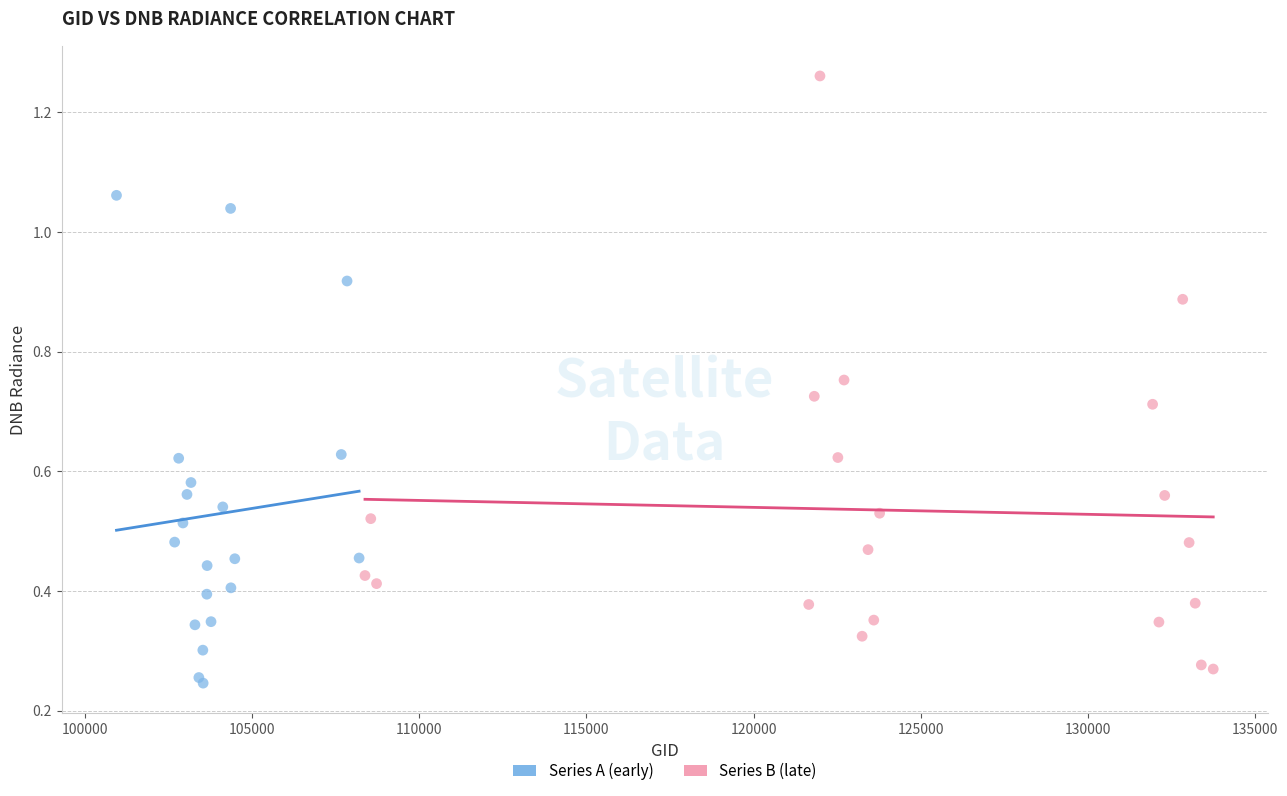

What are all the series names shown in the legend?

Series A (early), Series B (late)